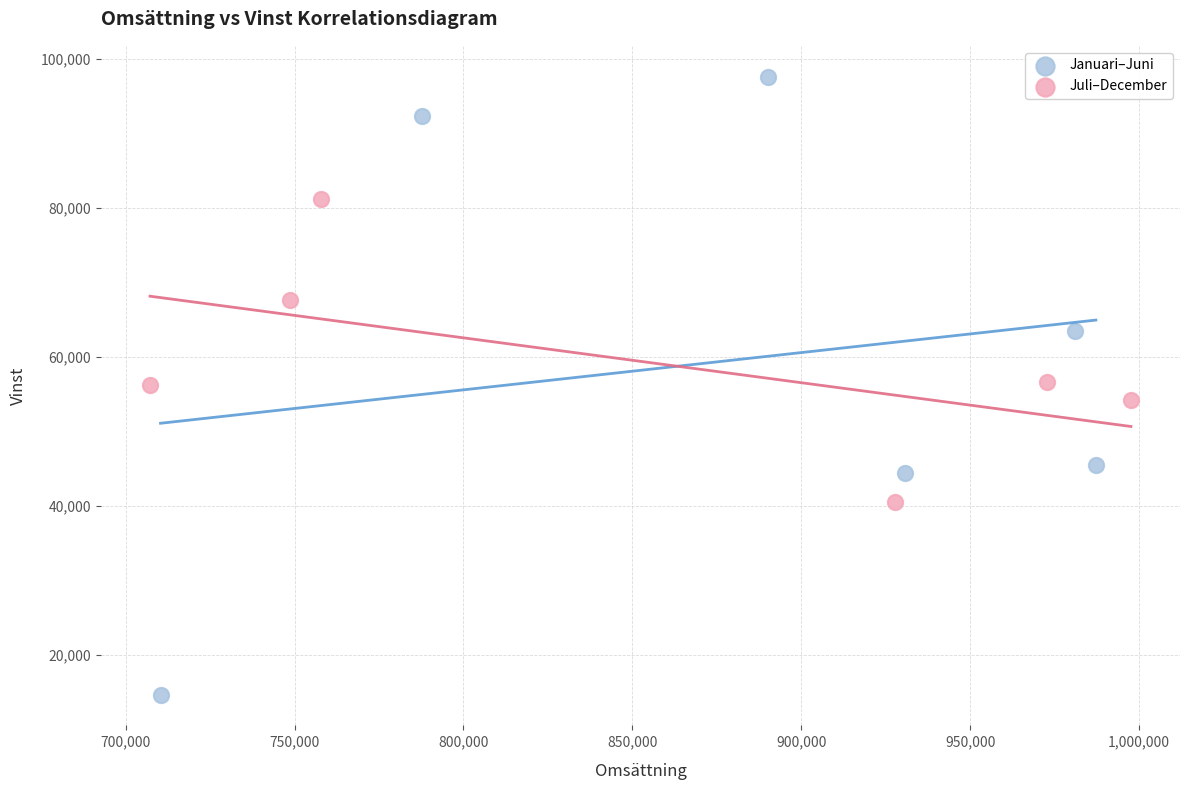

Which series contains the lowest Y value?

Januari–Juni